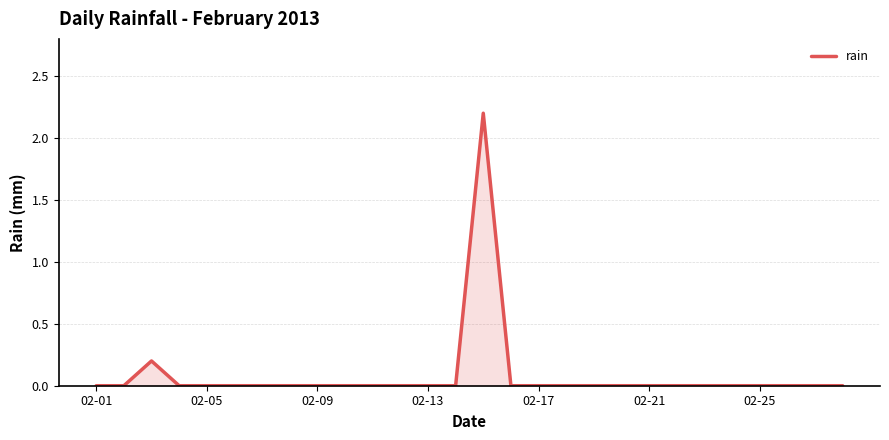

Reading right to left, what are all the values shown in this chart?

0.0	0.0	0.0	0.0	0.0	0.0	0.0	0.0	0.0	0.0	0.0	0.0	0.0	2.2	0.0	0.0	0.0	0.0	0.0	0.0	0.0	0.0	0.0	0.0	0.0	0.2	0.0	0.0